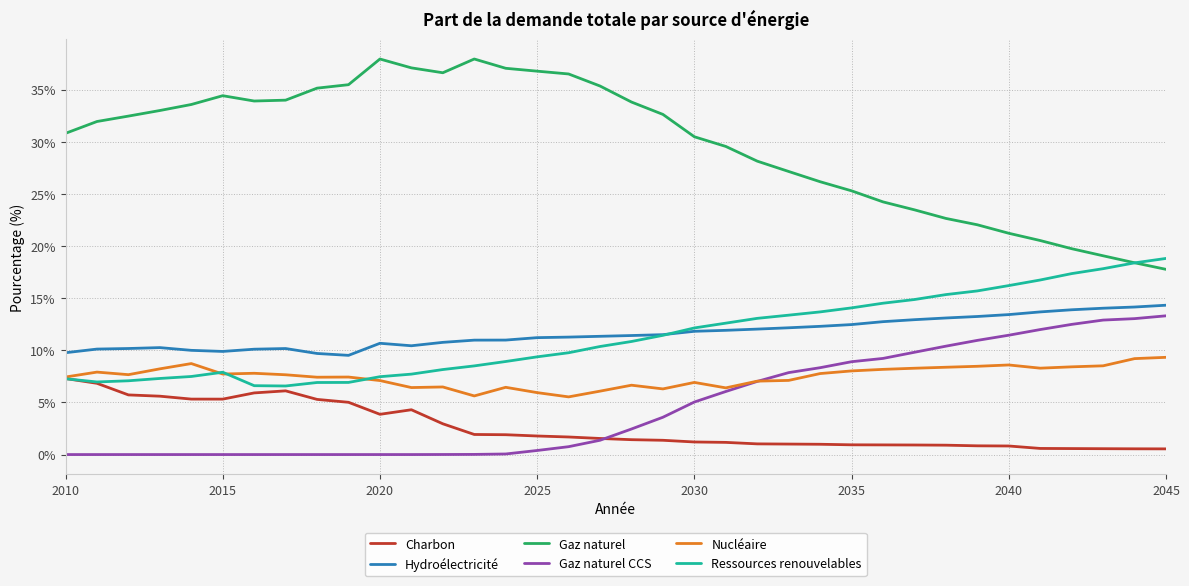

Is this an area chart (filled region under the line)?

No